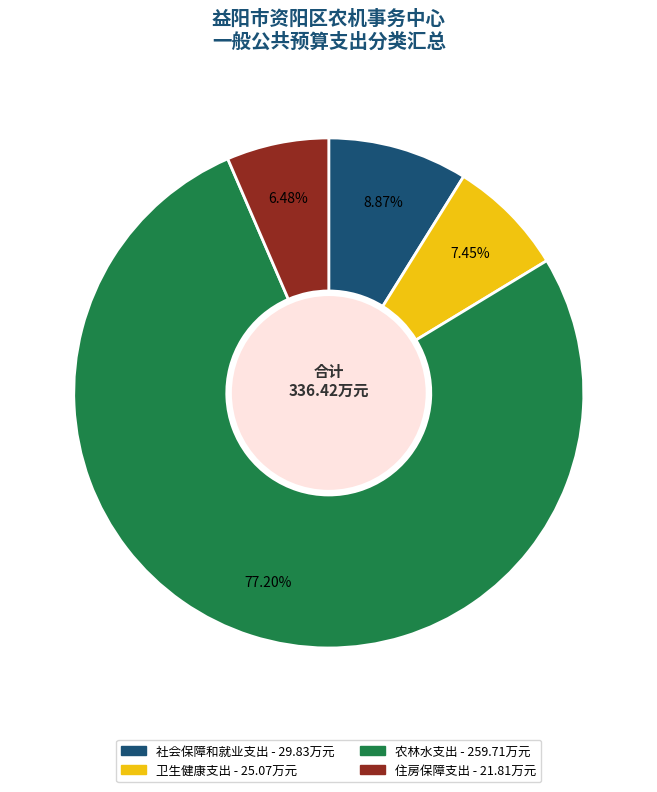

The 住房保障支出 slice represents 6% of the pie. True or false?

True